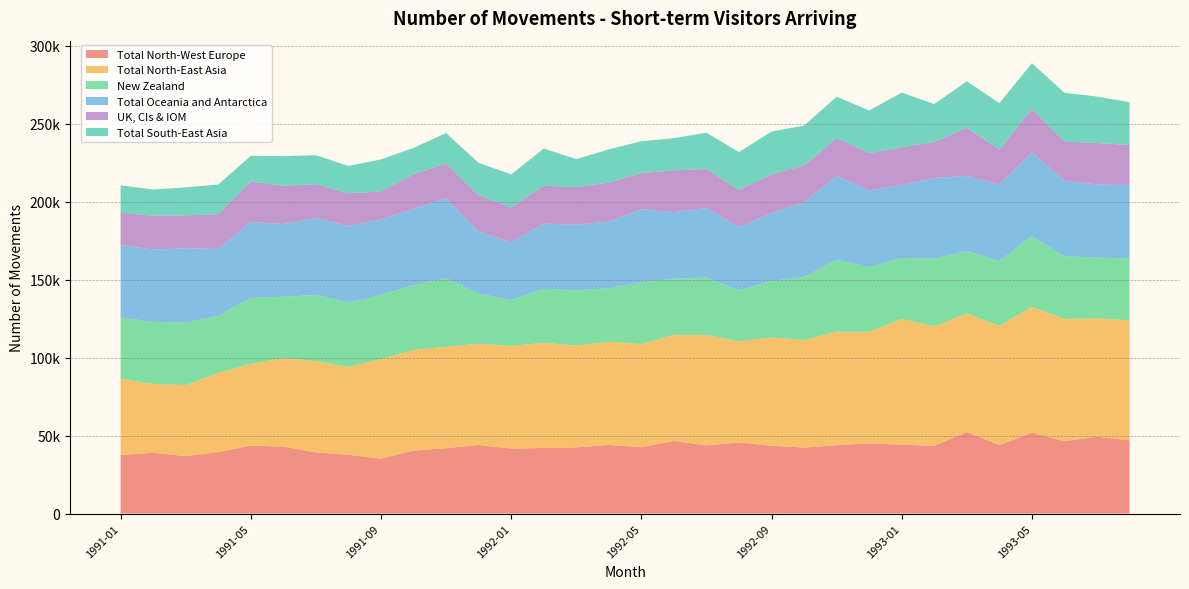

Reading left to right, transcribe all the data shown in this chart.

Total North-West Europe: 37500	39000	36800	39400	43600	42900	39200	37700	35200	40400	41900	44000	41600	42100	42400	44000	42600	46600	43700	45600	43500	42300	43800	45000	44200	43400	52200	43900	51800	46400	49300	46900
Total North-East Asia: 48900	44200	45600	50800	52500	56800	58600	56300	63900	64500	65100	64900	65900	67400	65300	66200	66100	68000	70800	64800	69500	68900	72900	71600	80600	76700	76100	76500	80800	78400	75900	76900
New Zealand: 39300	39800	40000	36600	42200	39300	42400	41400	41000	41600	43900	32200	29400	34700	35400	34400	39500	36000	36800	32800	36200	40500	46100	41400	39100	43400	40100	41600	45300	40200	38900	39800
Total Oceania and Antarctica: 46500	46300	47800	42900	48700	46600	49300	49000	48500	48800	51300	39700	37000	41800	42100	42700	46900	42700	44600	40400	43500	48100	53800	49200	46800	51700	48100	49200	53700	48500	46900	47100
UK, CIs & IOM: 20700	21800	21000	22300	25900	24600	21800	21000	17900	22300	22200	23300	22400	24300	24100	24900	23200	26800	25000	23900	24900	23300	24200	23900	24200	23100	30900	22300	27900	25100	26600	25600
Total South-East Asia: 17600	16700	18000	19000	16500	19000	18500	17500	20600	16900	19600	20800	21200	23800	18000	21300	20500	20600	23300	24300	27400	25700	26500	27400	35000	24300	29800	29700	29300	31200	29800	27500